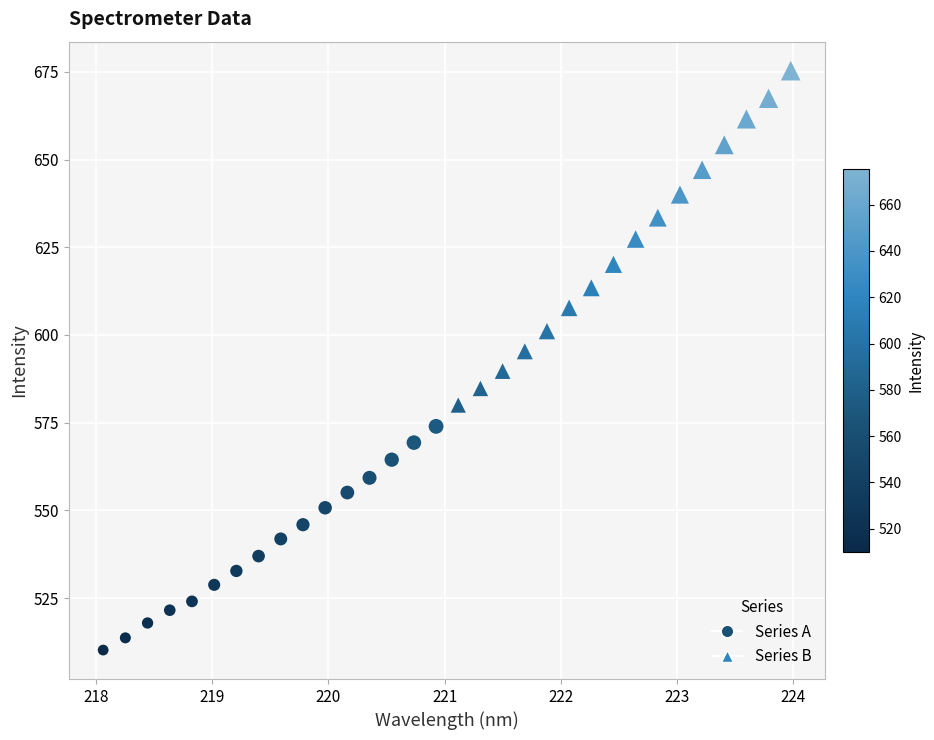

Which series has the largest Y range (max minus min)?

Series B